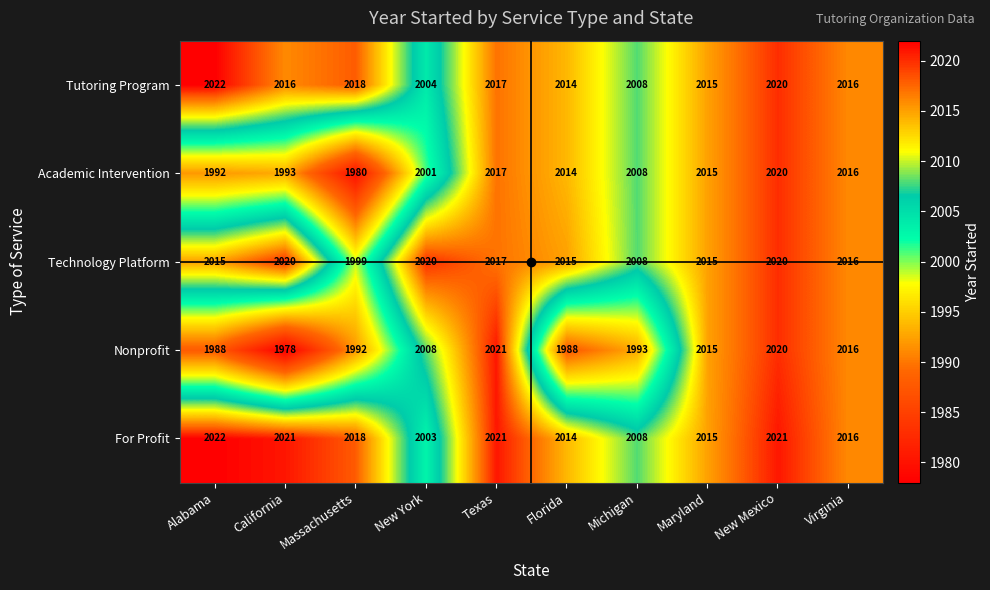

Where is Nonprofit nearest to the value 1999?

Michigan